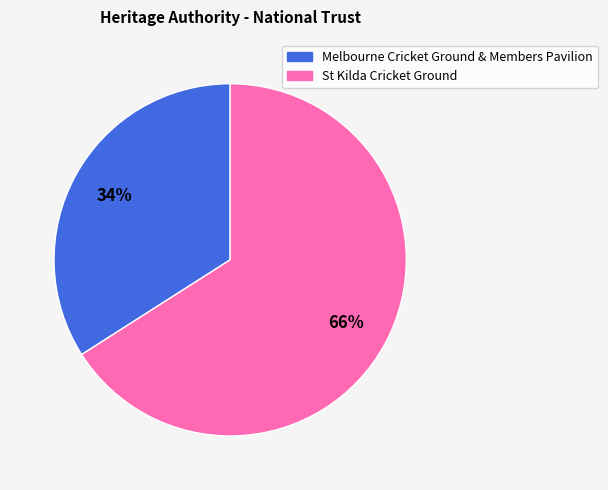

Is the sum of St Kilda Cricket Ground and Melbourne Cricket Ground & Members Pavilion greater than half?

Yes